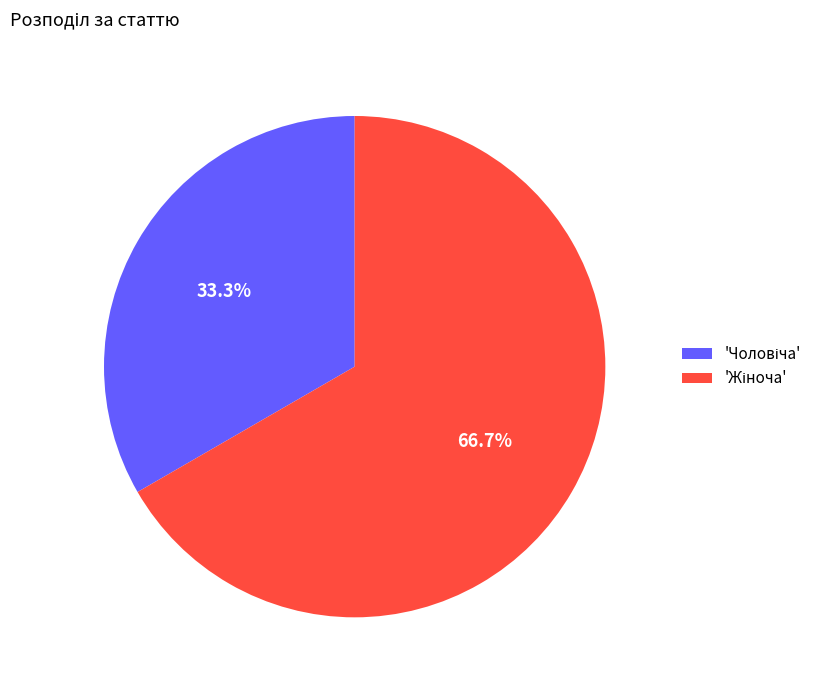

Does any single category account for the majority?

Yes